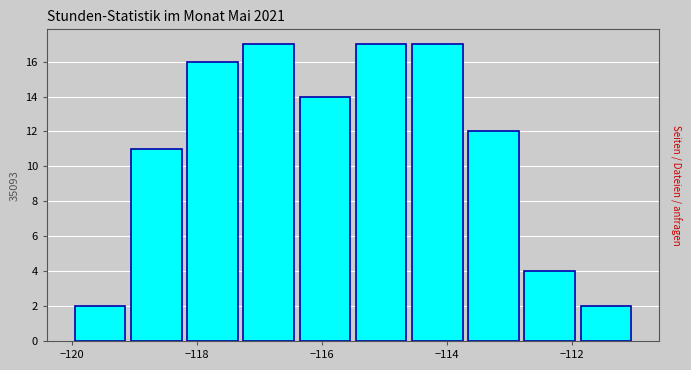

Reading left to right, list every bar in this chart as the range it spans on the x-axis followed by its height. Neither the bar edges nor the heights are printed on the chart, so give them approximately, as read against the axes.

-120.0 to -119.1: 2
-119.1 to -118.2: 11
-118.2 to -117.3: 16
-117.3 to -116.4: 17
-116.4 to -115.5: 14
-115.5 to -114.6: 17
-114.6 to -113.7: 17
-113.7 to -112.8: 12
-112.8 to -111.9: 4
-111.9 to -111.0: 2